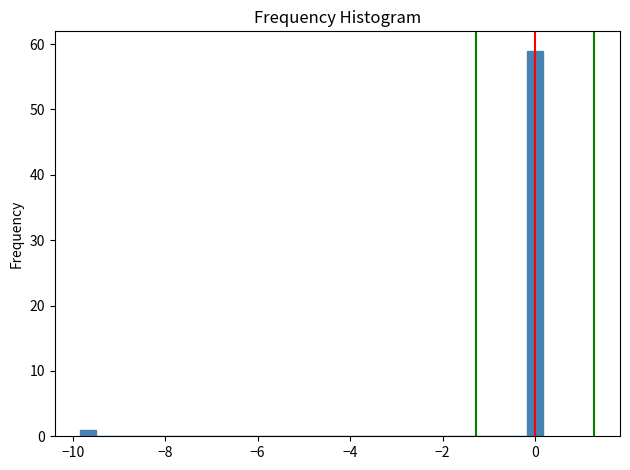

Around what value on the x-axis is the tallest bar? Give the approximate position of its centre, as read against the axis.

0.0